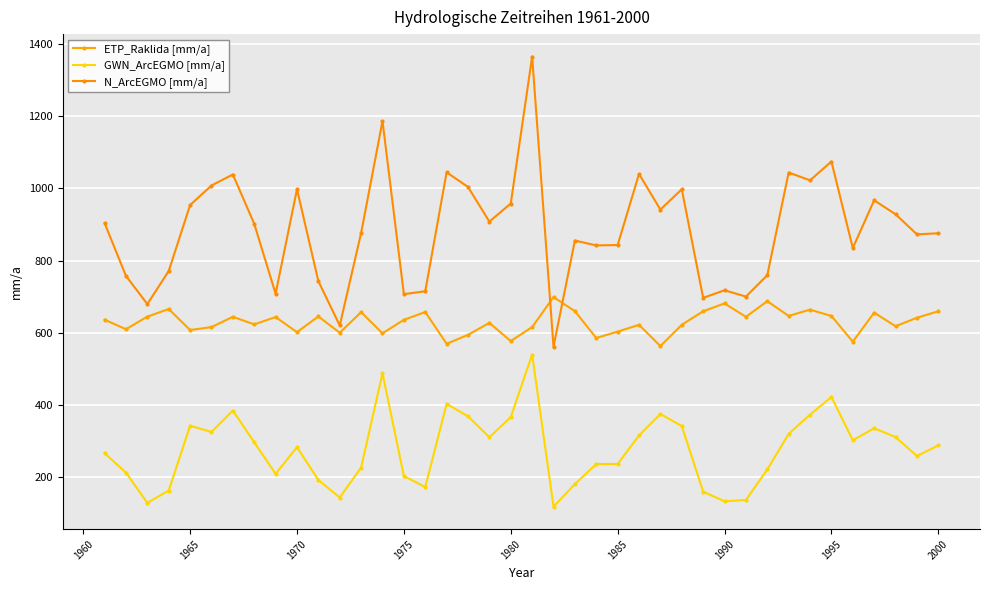

What is the difference between the maximum and minimum values in the GWN_ArcEGMO [mm/a] series?

421.1